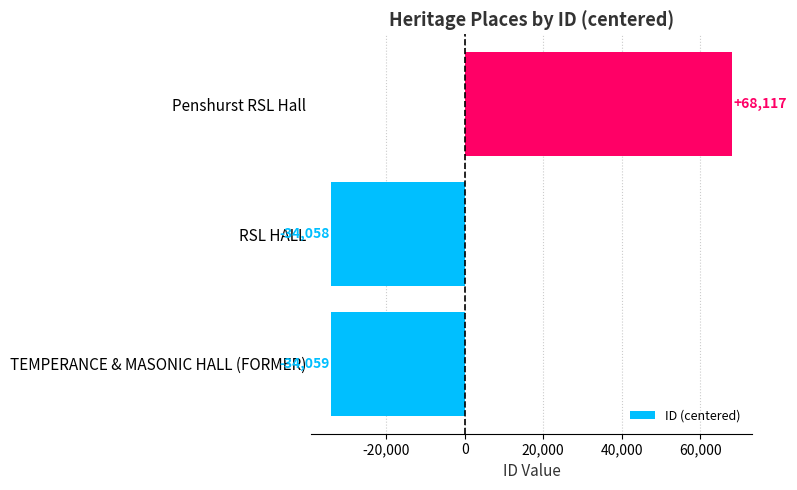

List the labels in order of value, smallest first.

TEMPERANCE & MASONIC HALL (FORMER), RSL HALL, Penshurst RSL Hall